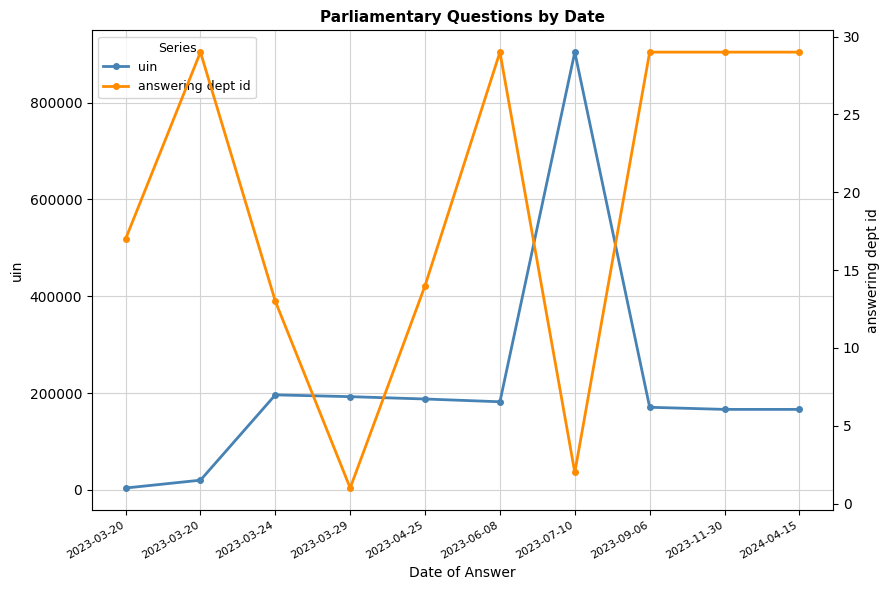

Rank the categories by answering dept id value from lowest to highest.

2023-03-29, 2023-07-10, 2023-03-24, 2023-04-25, 2023-03-20, 2023-03-20, 2023-06-08, 2023-09-06, 2023-11-30, 2024-04-15